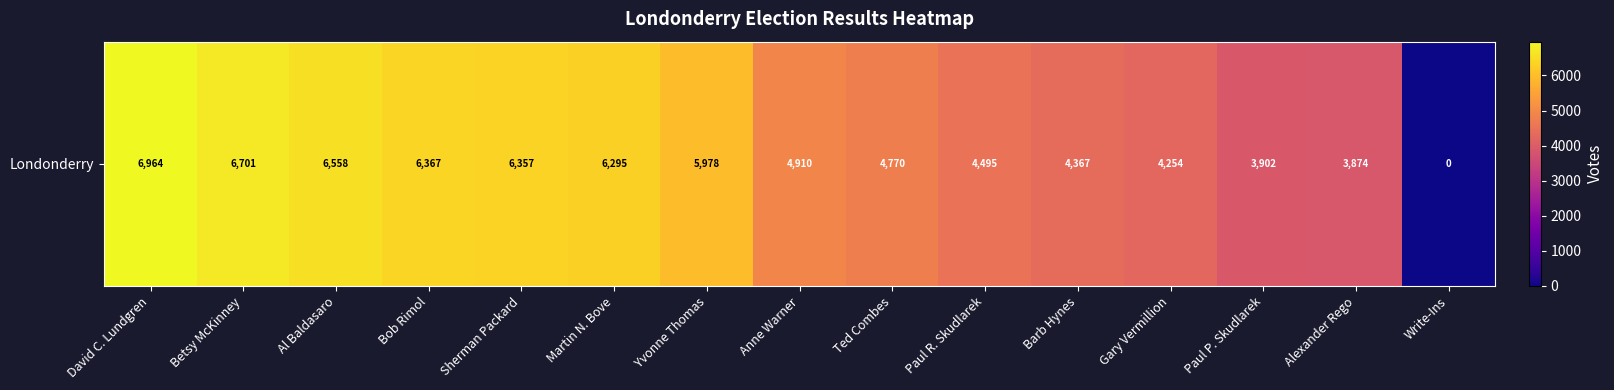

Reading right to left, list all the values displayed in this chart.

Write-Ins=0	Alexander Rego=3874	Paul P. Skudlarek=3902	Gary Vermillion=4254	Barb Hynes=4367	Paul R. Skudlarek=4495	Ted Combes=4770	Anne Warner=4910	Yvonne Thomas=5978	Martin N. Bove=6295	Sherman Packard=6357	Bob Rimol=6367	Al Baldasaro=6558	Betsy McKinney=6701	David C. Lundgren=6964